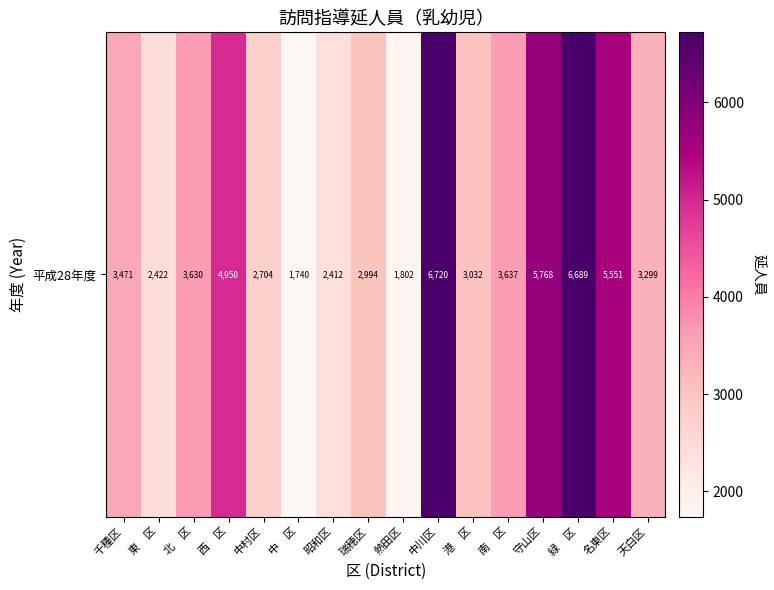

List the labels in order of value, smallest first.

中　区, 熱田区, 昭和区, 東　区, 中村区, 瑞穂区, 港　区, 天白区, 千種区, 北　区, 南　区, 西　区, 名東区, 守山区, 緑　区, 中川区